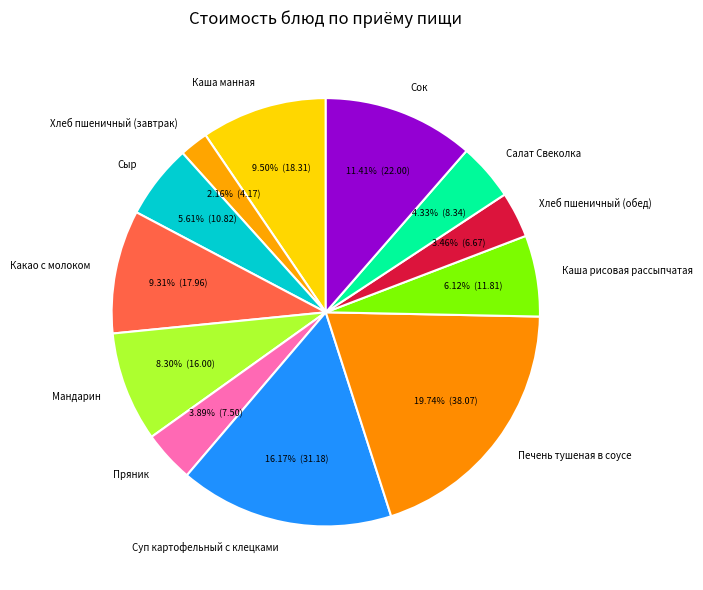

What is the ratio of the value at Мандарин to the value at Сыр?

1.5